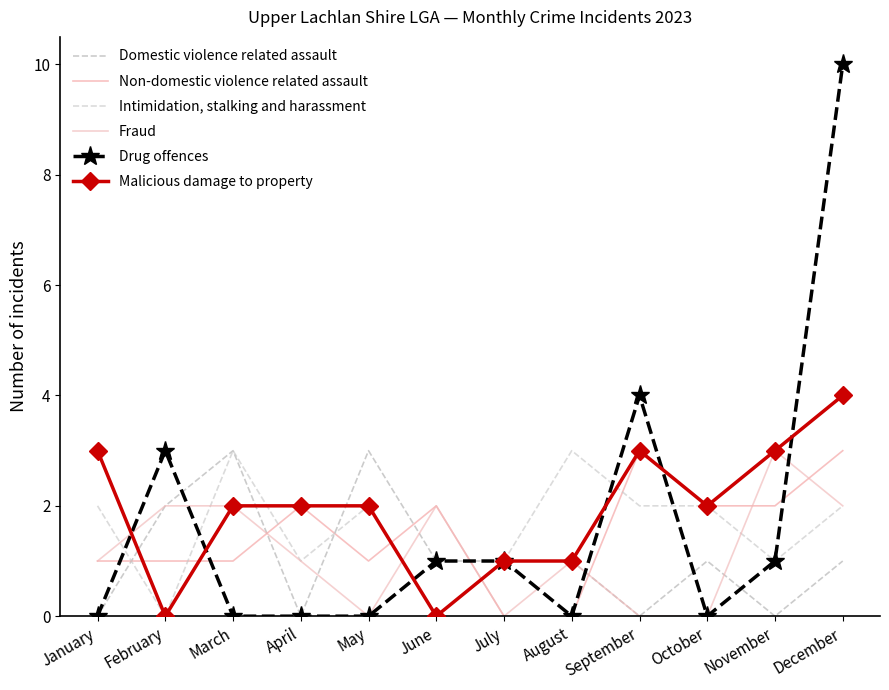

Rank the categories by Non-domestic violence related assault value from lowest to highest.

July, August, January, February, March, May, April, June, October, November, September, December